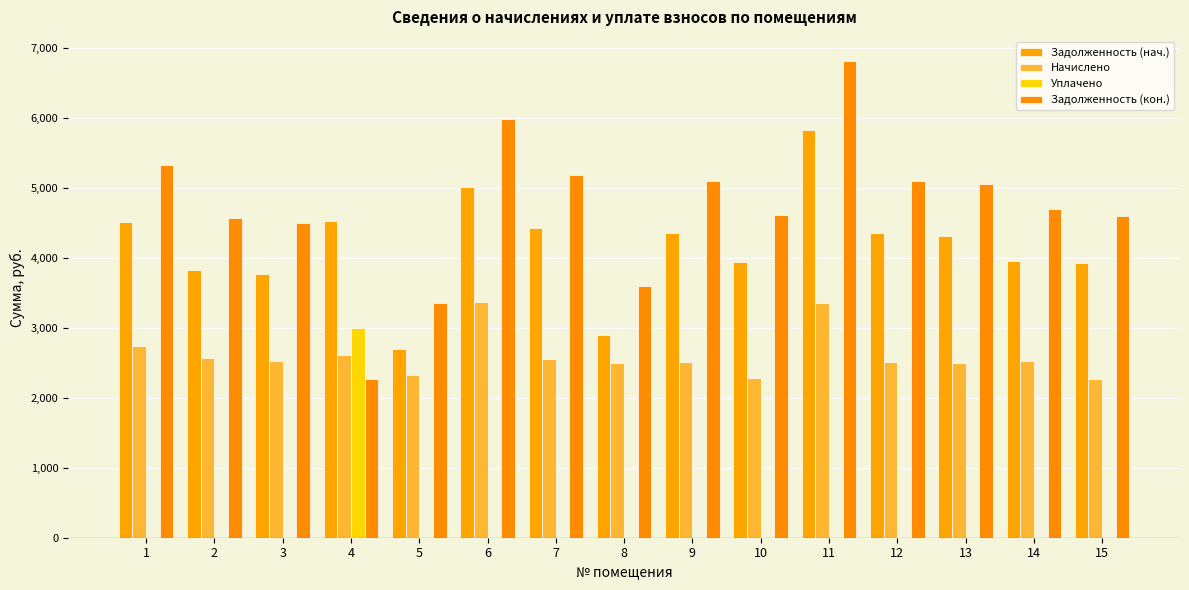

What is the average value of the Задолженность (кон.) series?

4715.4